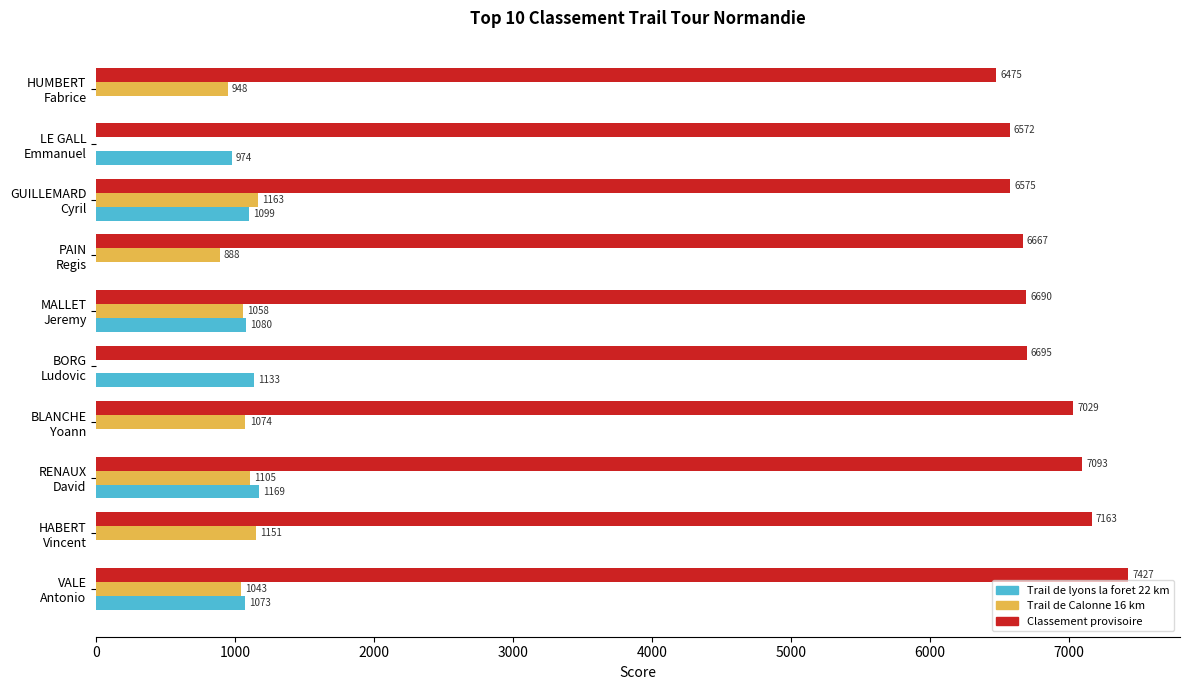

Which series has the largest total across all categories?

Classement provisoire